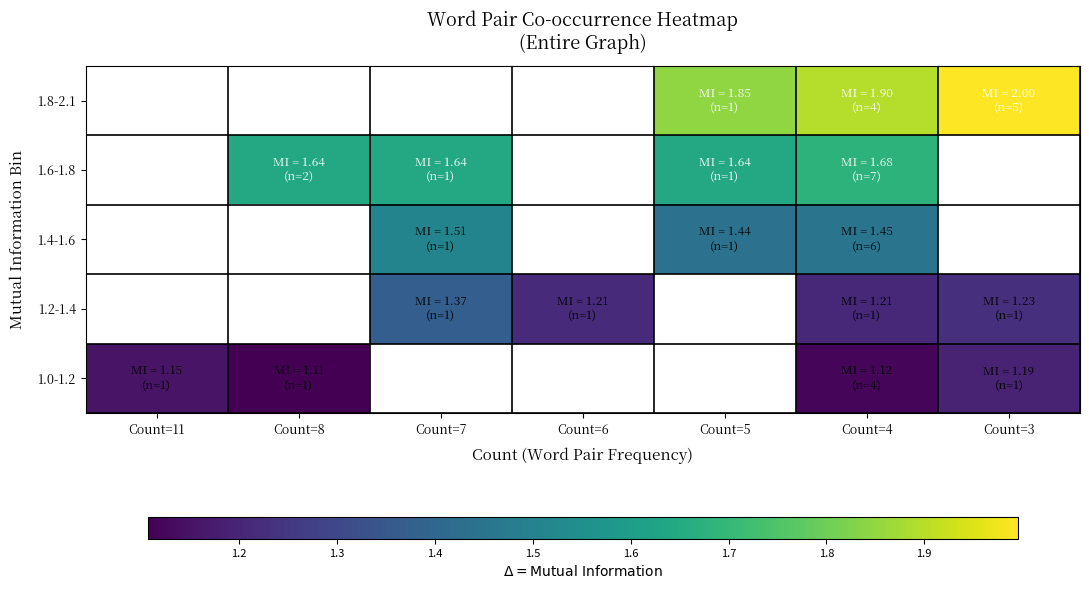

Which series changed the most between Count=7 and Count=6?

1.2-1.4